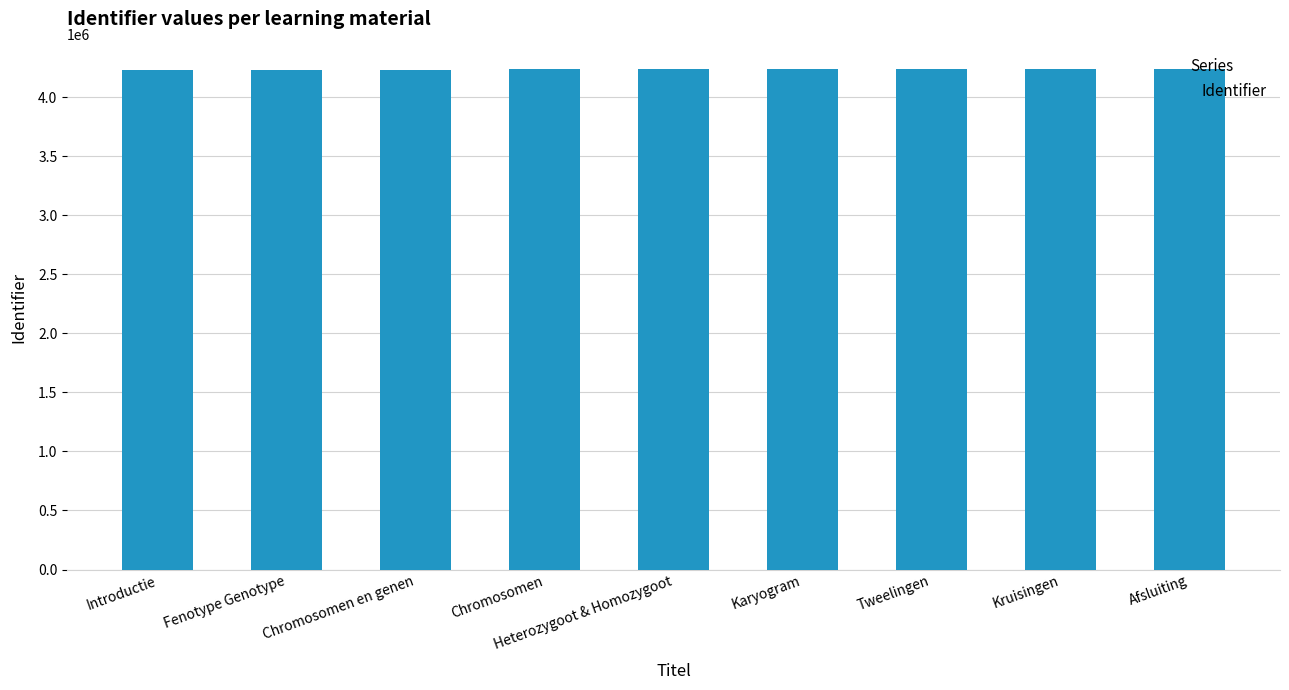

What is the difference between the values at Heterozygoot & Homozygoot and Kruisingen?

32